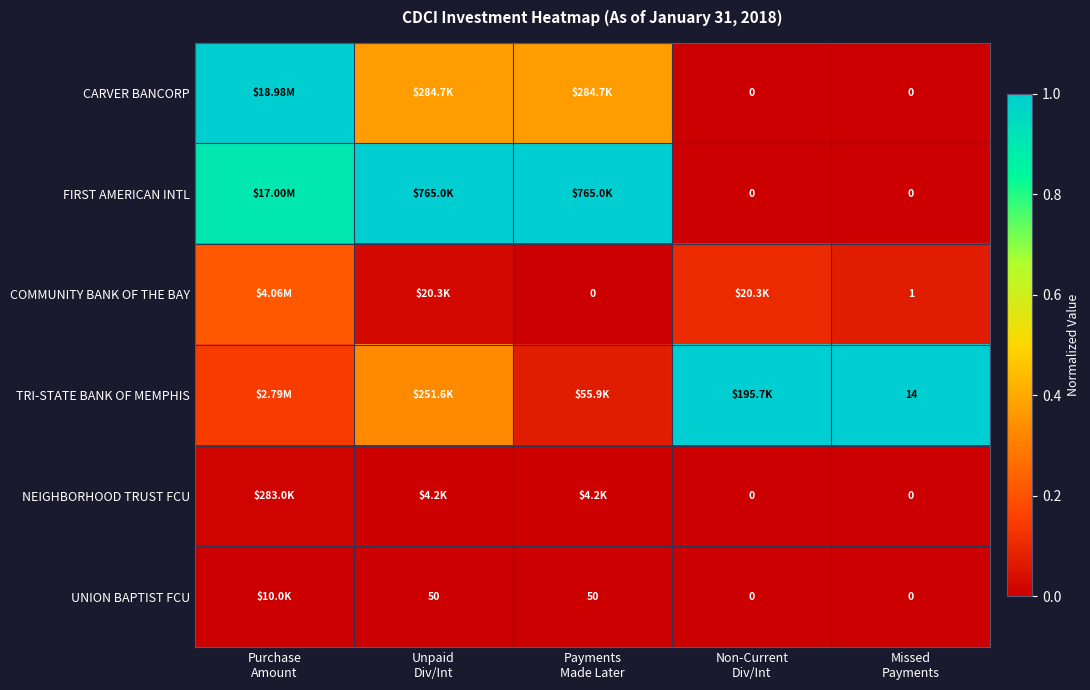

Which series changed the most between Purchase Amount and Payments Made Later?

CARVER BANCORP